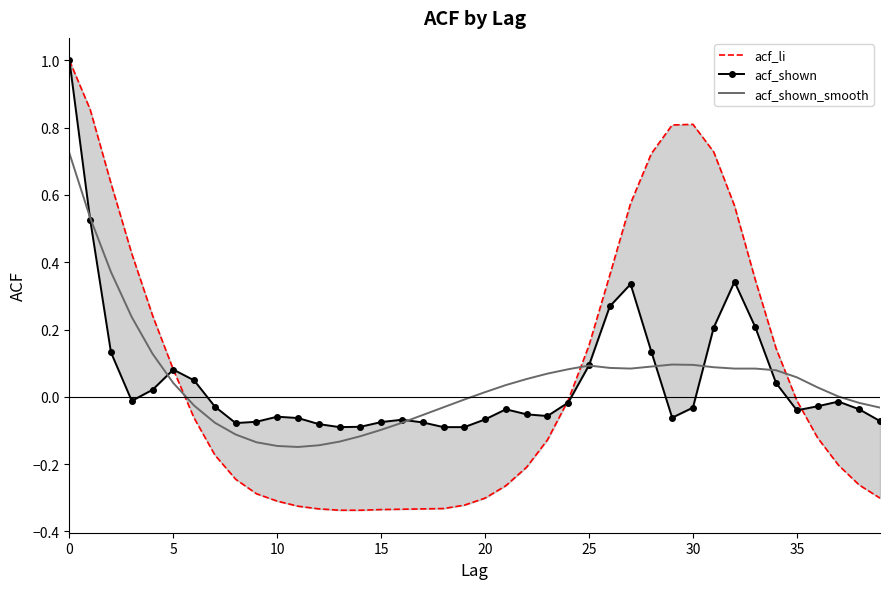

True or false: acf_shown_smooth has a value of 0.9 at 5.

False